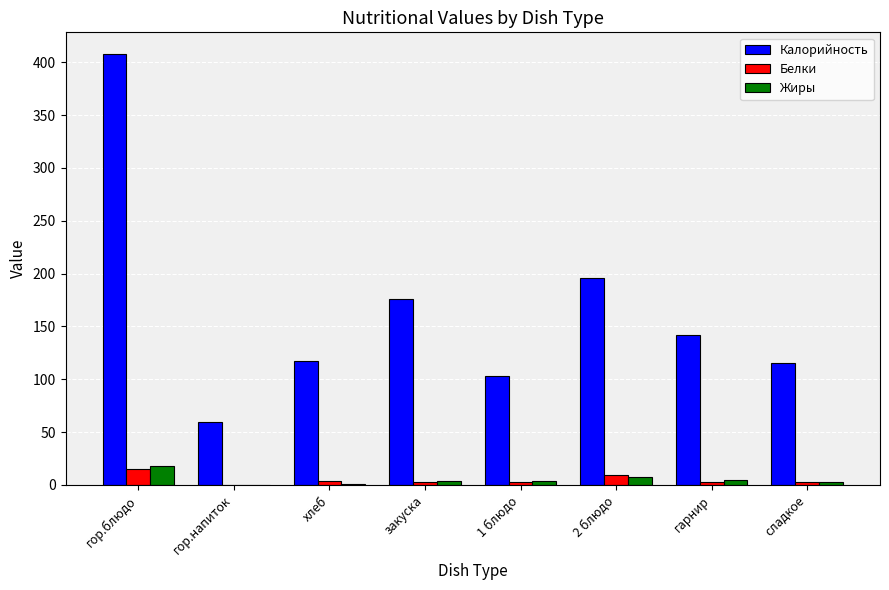

How many values in Белки are above zero?

7